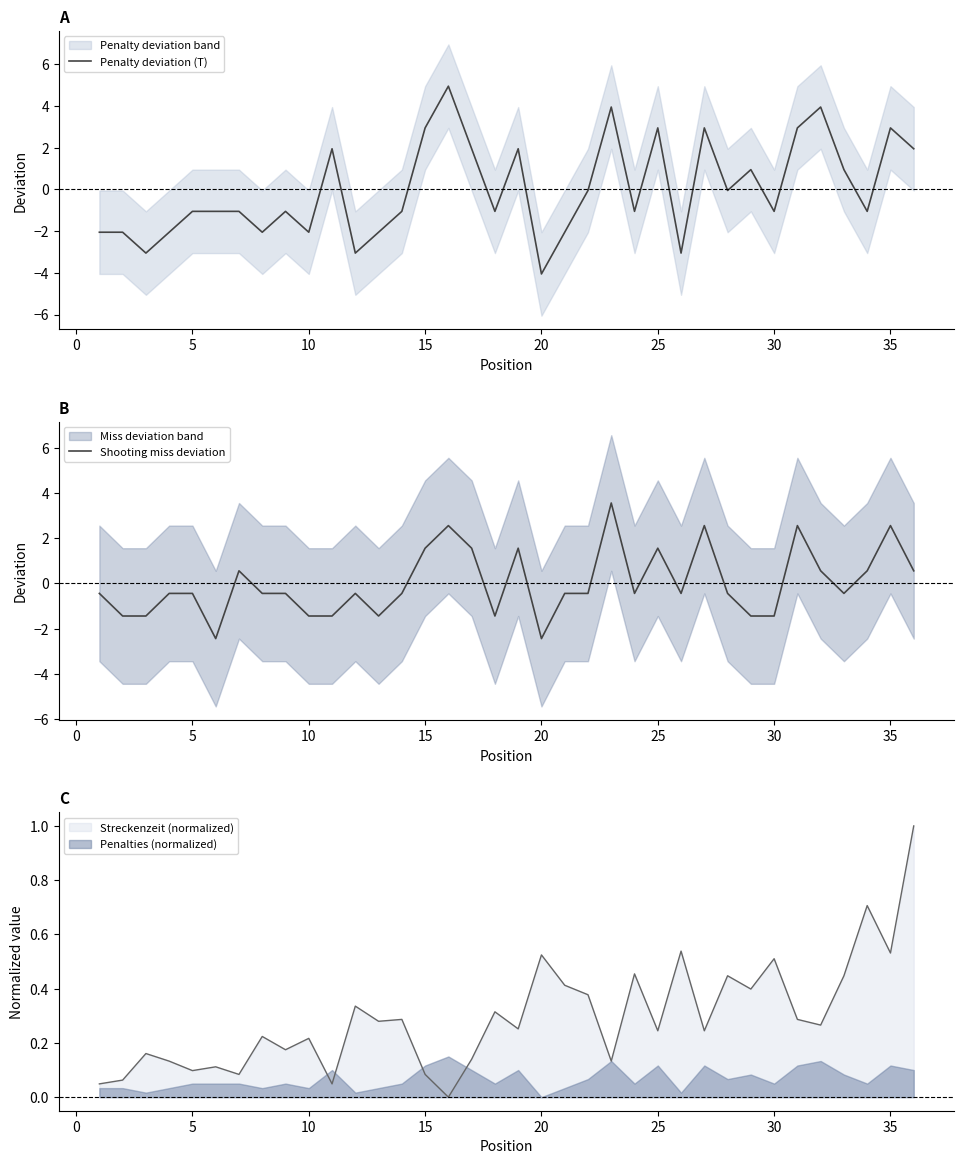

True or false: Penalty deviation (T) has a value of 5.1 at 25.

False